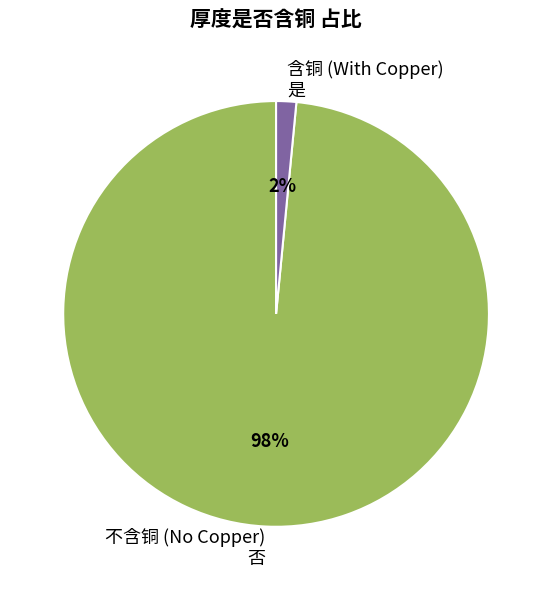

How many segments does this pie chart have?

2